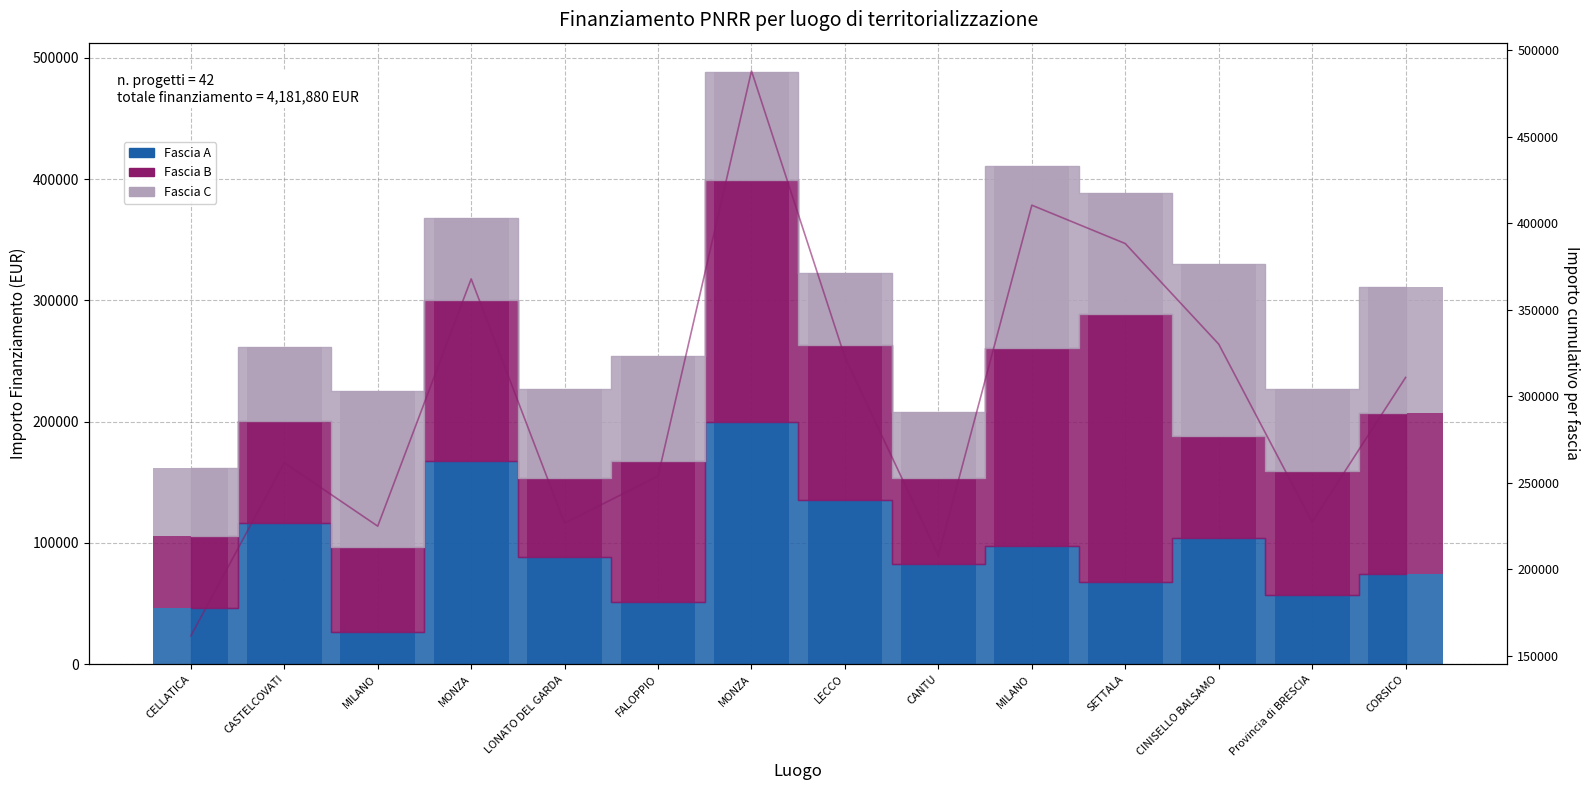

What is the average value of the Fascia B series?

116264.3